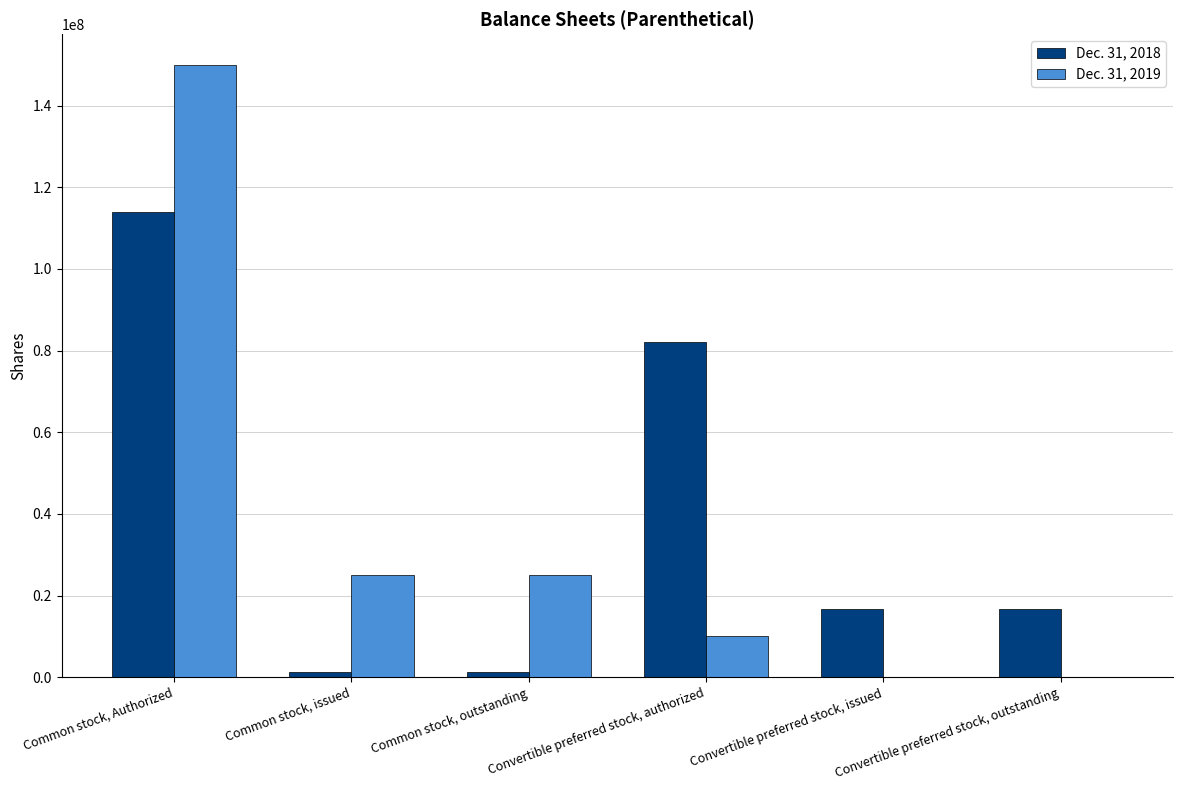

Which series changed the most between Common stock, Authorized and Convertible preferred stock, outstanding?

Dec. 31, 2019